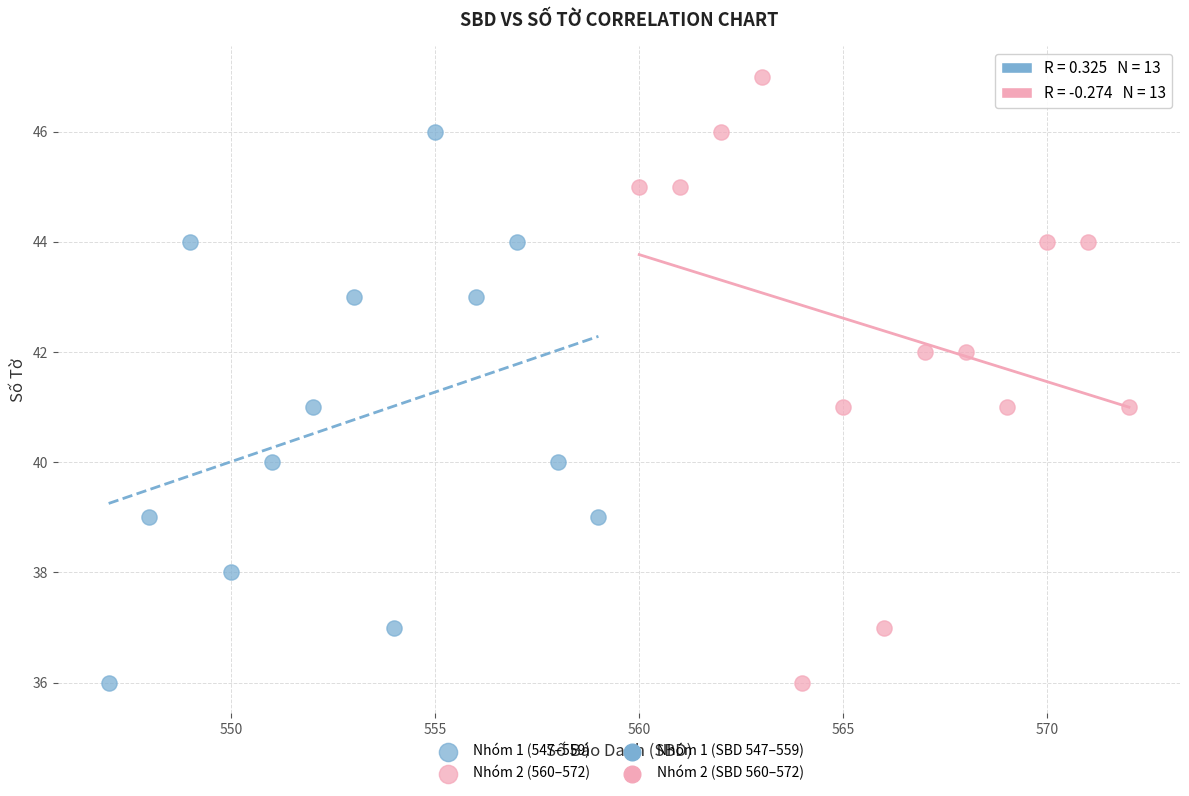

Which series contains the highest Y value?

Nhóm 2 (560–572)